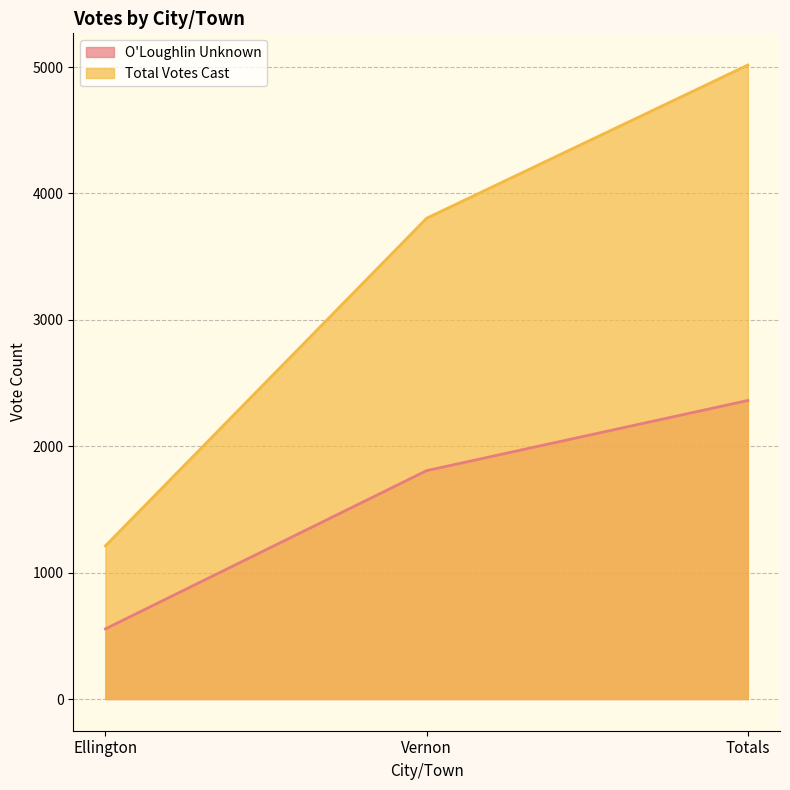

Is it true that O'Loughlin Unknown equals 1807 at Vernon?

True